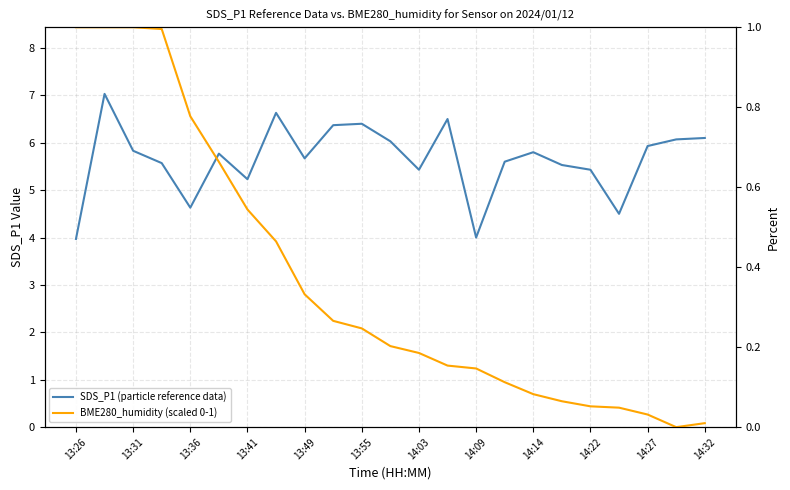

What position from the left is 14:22?

19